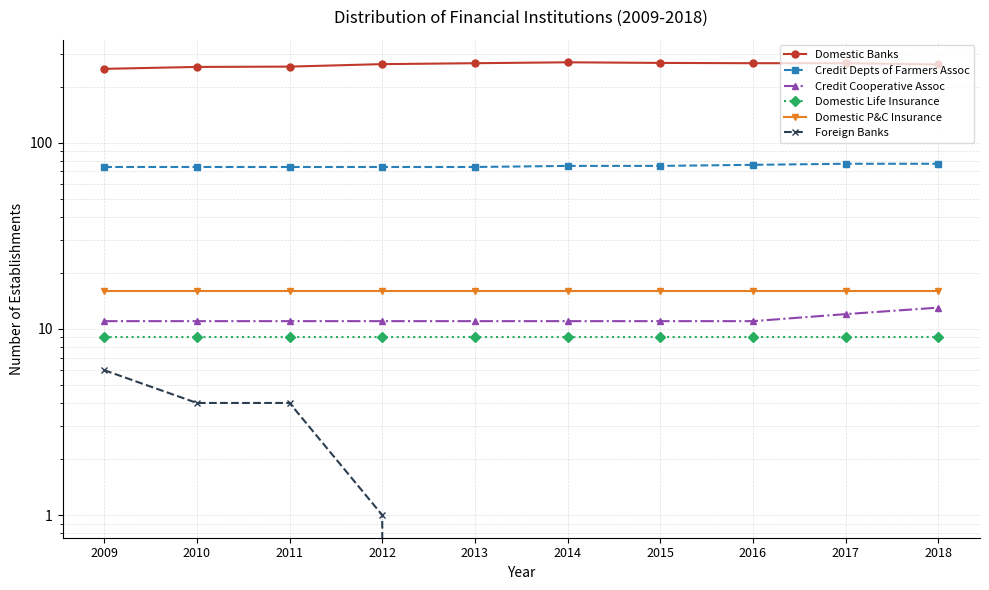

What is the approximate value of Domestic Life Insurance at 2017?

9